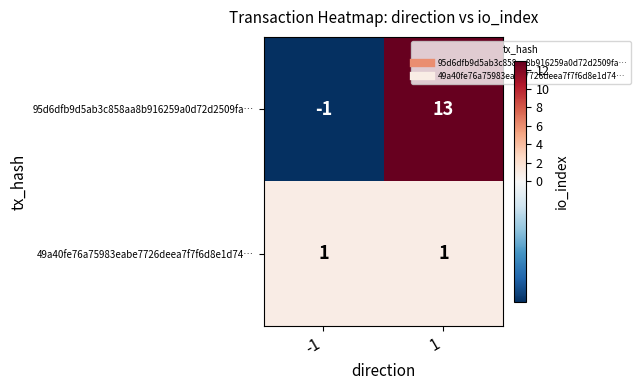

How many data points does each series have?

2